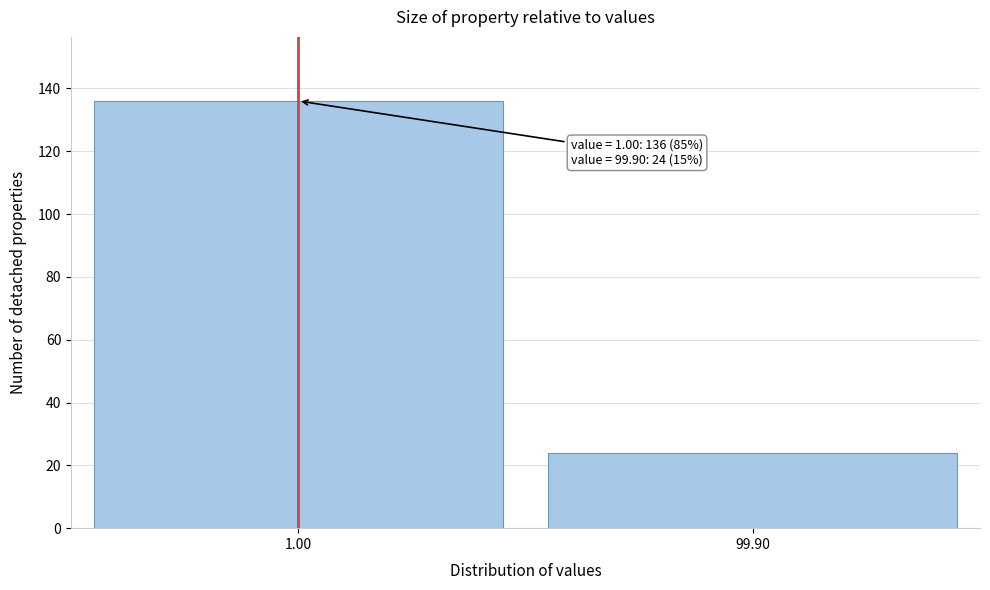

Reading left to right, extract all data points from this chart.

1.00=136	99.90=24